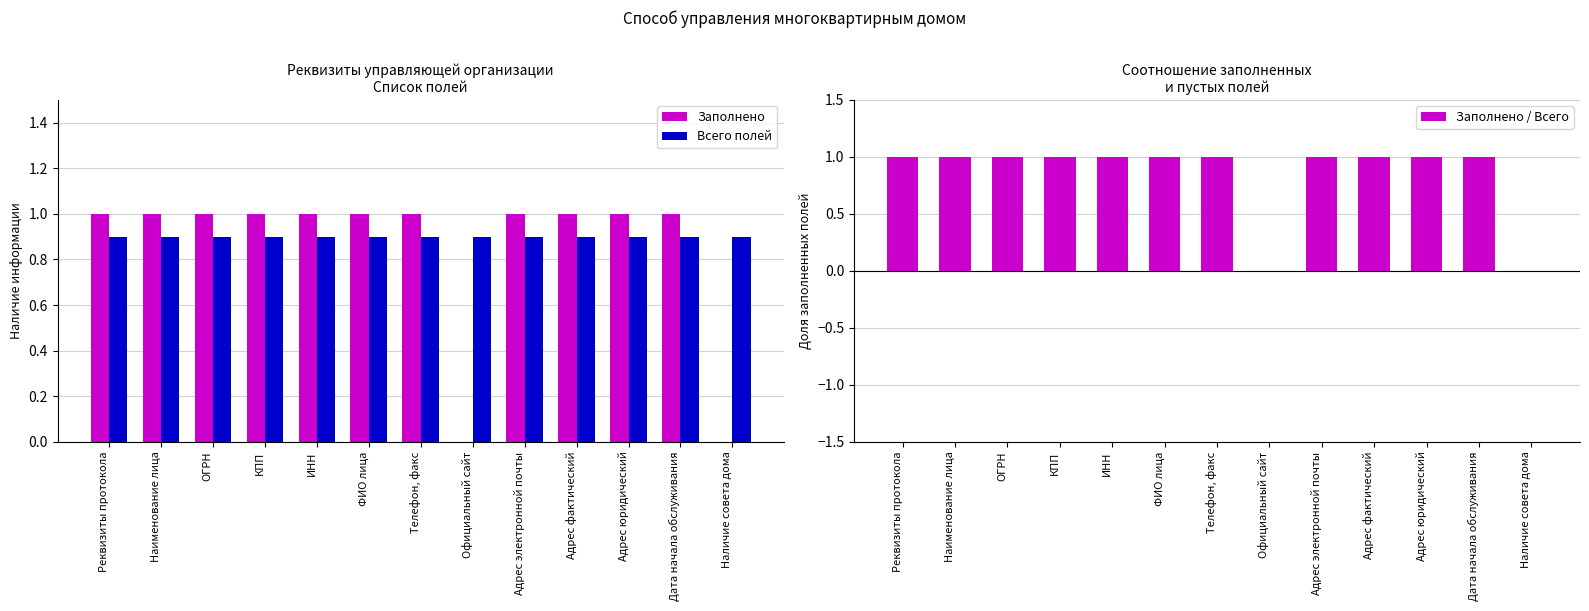

What is the sum of all Заполнено / Всего values?

11